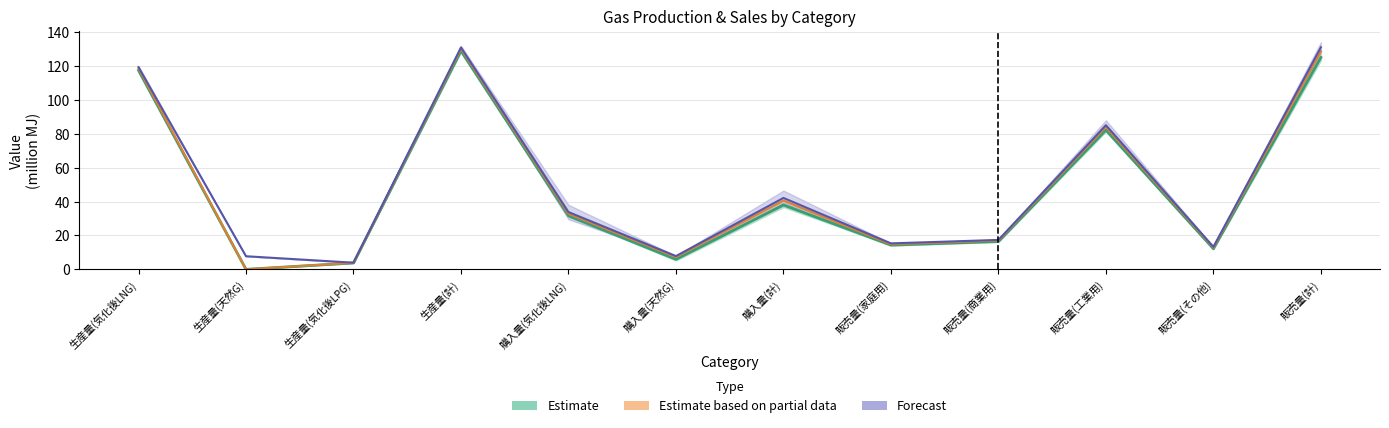

Is the value of Estimate at 生産量(気化後LPG) greater than the value of Estimate based on partial data at 購入量(気化後LNG)?

No